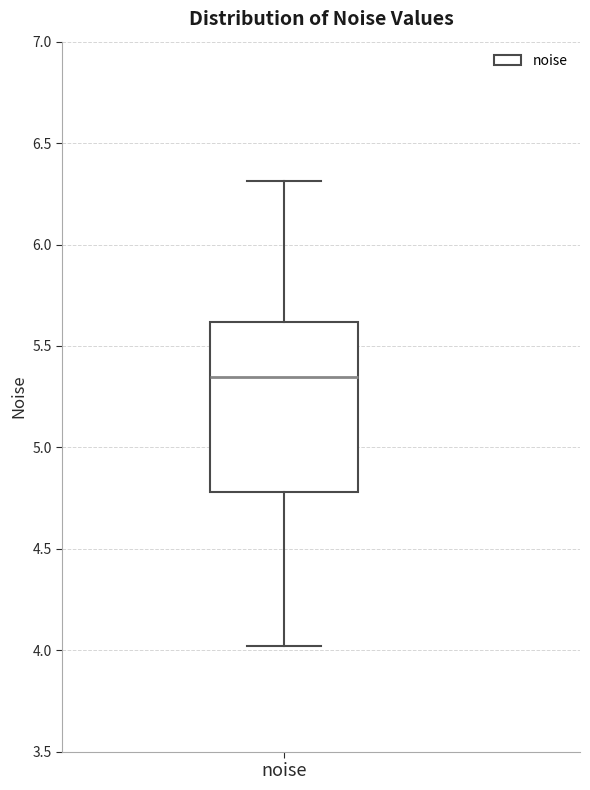

Where is the upper edge of the box for noise on the y-axis? The values are not printed on the chart, so give them approximately, as read against the axis.

5.60